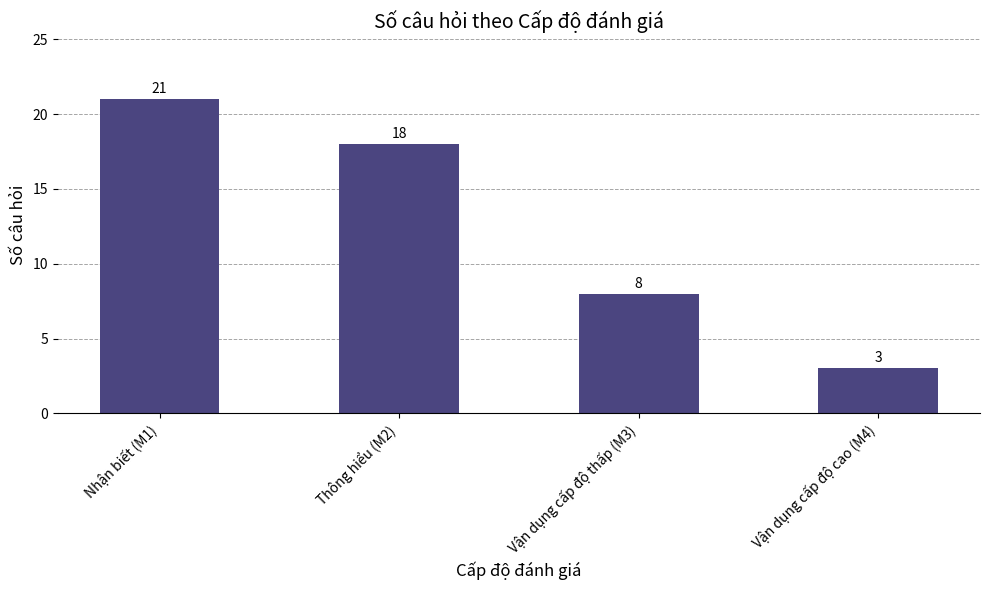

How many values are between 8 and 21?

3